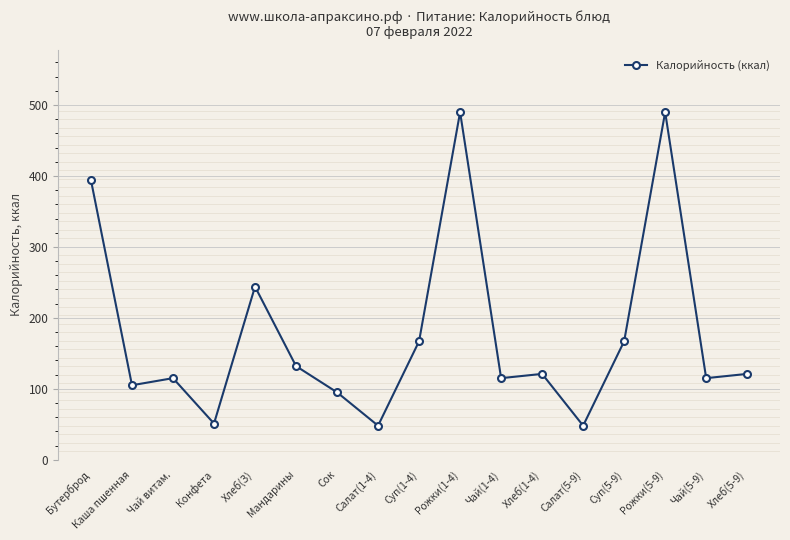

The chart shows a value of 115 at Чай(1-4). True or false?

True